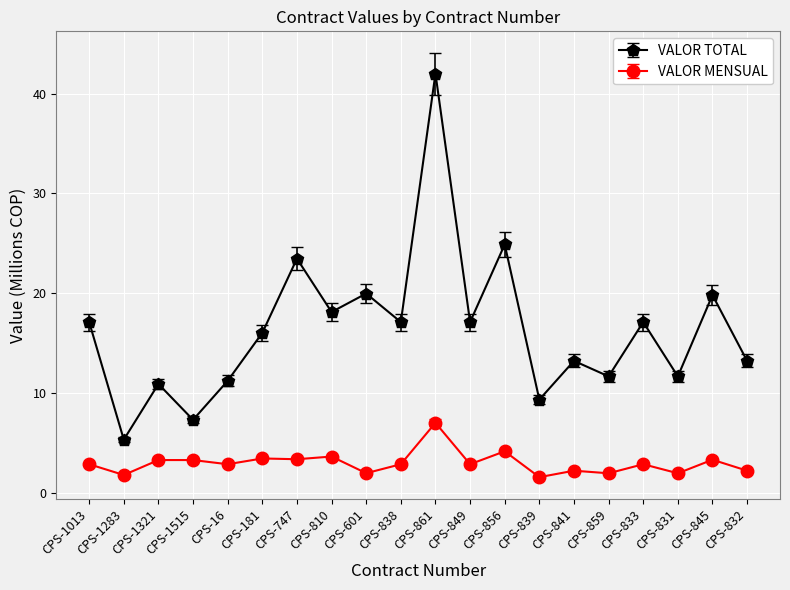

List the series in order of their overall mean, highest first.

VALOR TOTAL, VALOR MENSUAL